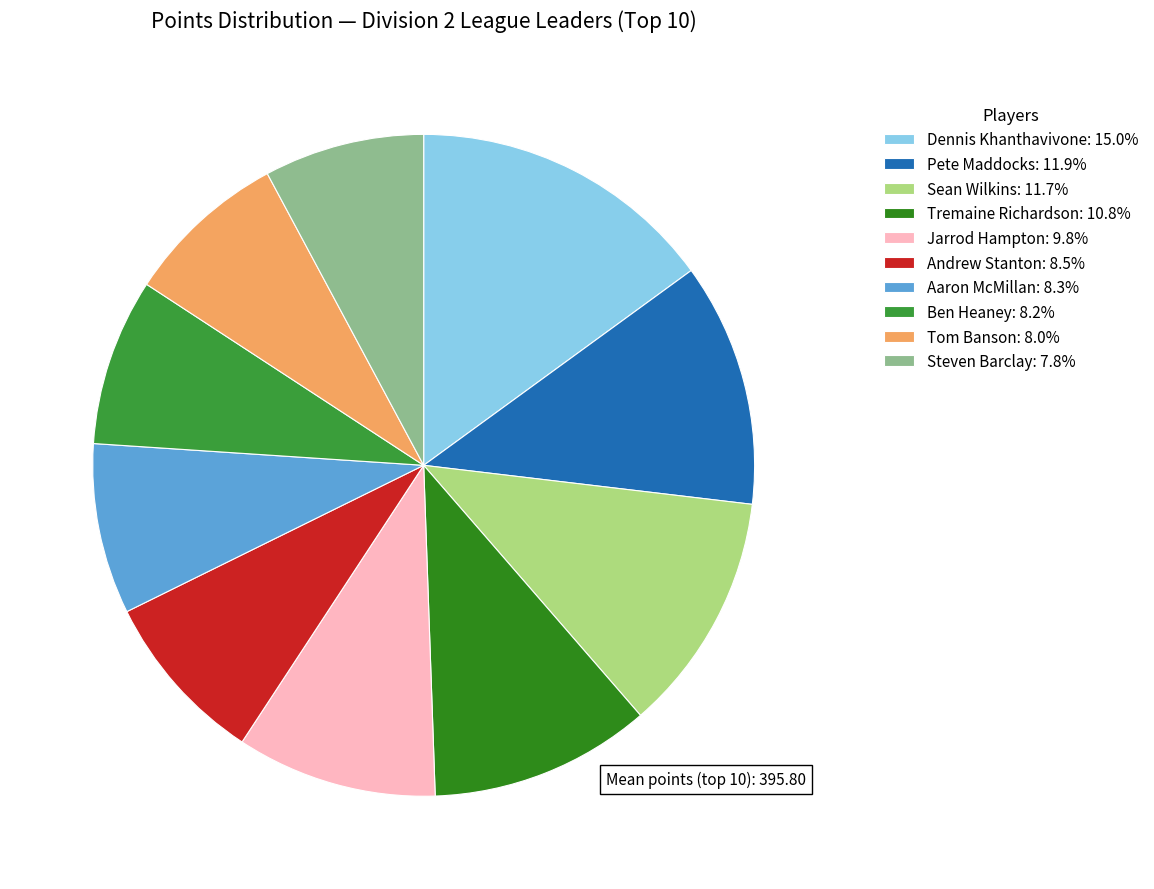

To the nearest percent, what is the average slice percentage?

10%